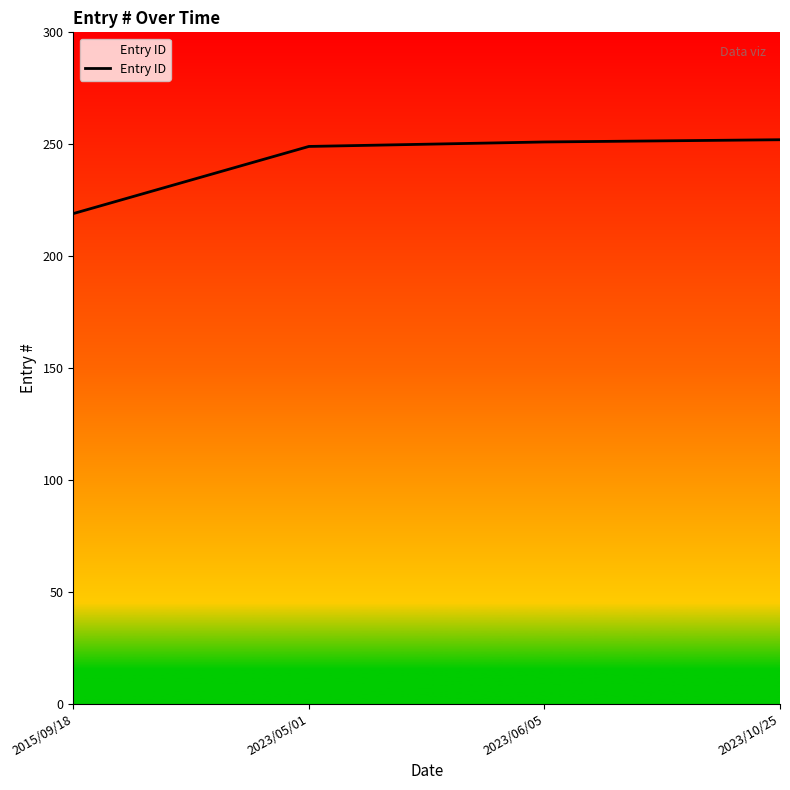

What is the maximum value shown in the chart?

252